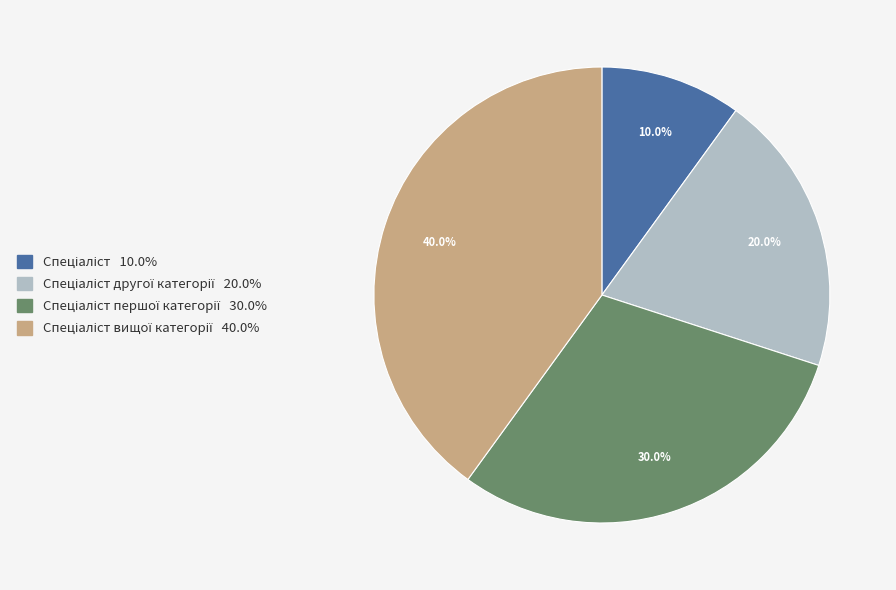

Is there any slice that represents more than half of the pie?

No